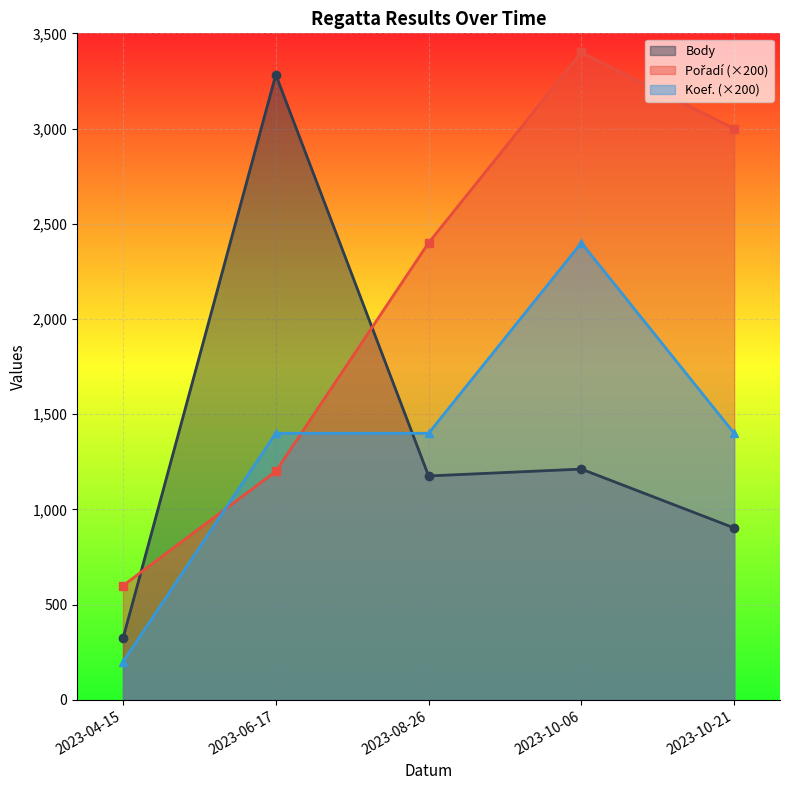

How many data points does each series have?

5